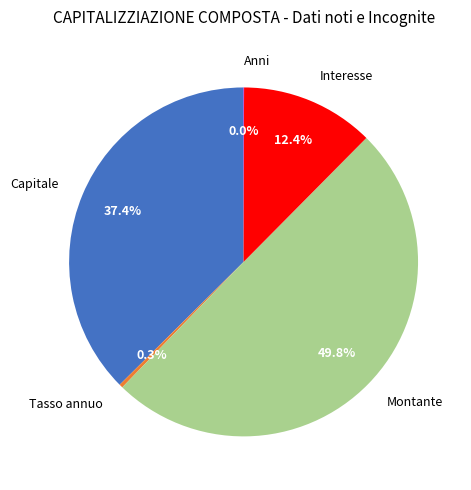

Combined, do Interesse and Tasso annuo account for over 50%?

No